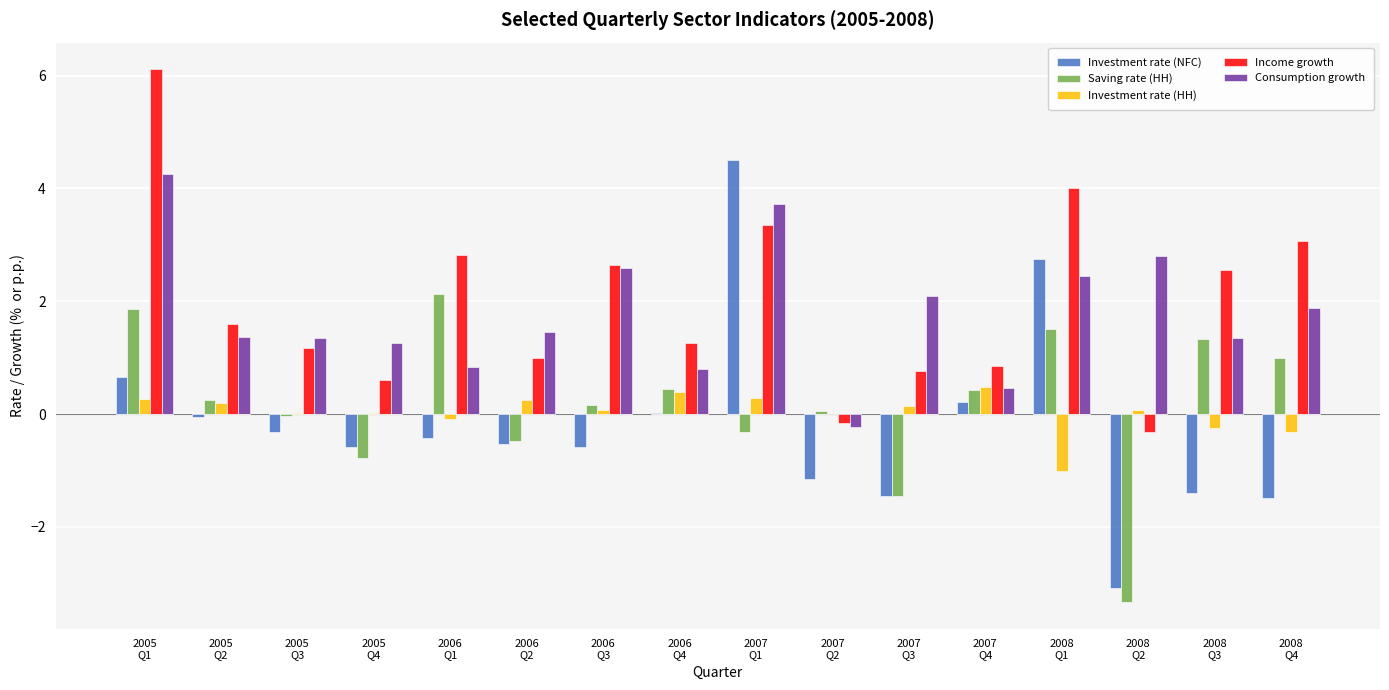

Rank the series at 2008
Q1 from lowest to highest value.

Investment rate (HH), Saving rate (HH), Consumption growth, Investment rate (NFC), Income growth